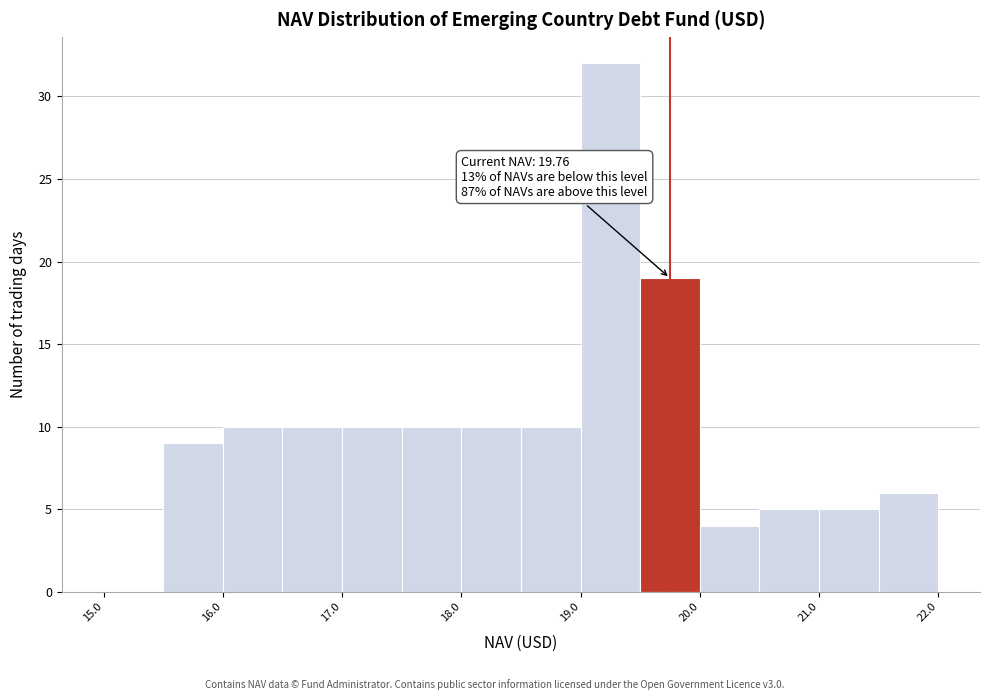

Which range on the x-axis has the tallest bar?

19.0 to 19.5